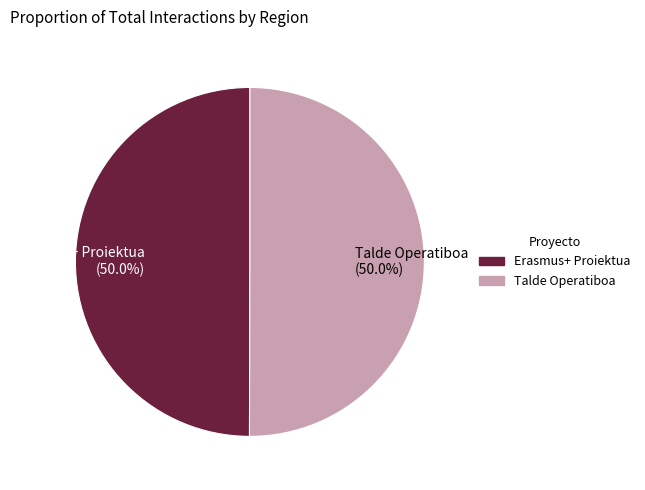

Is it true that Erasmus+ Proiektua is 50% of the pie?

True